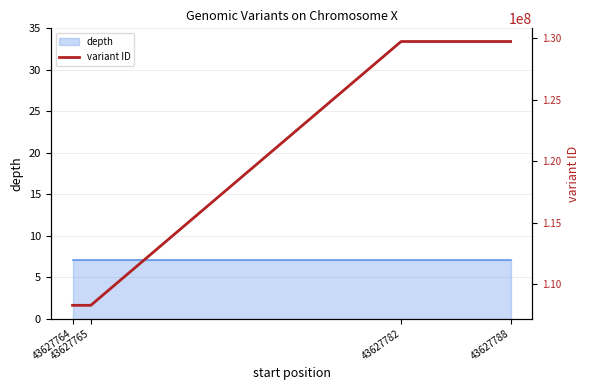

The chart shows a value of 129739206 at 43627788. True or false?

True